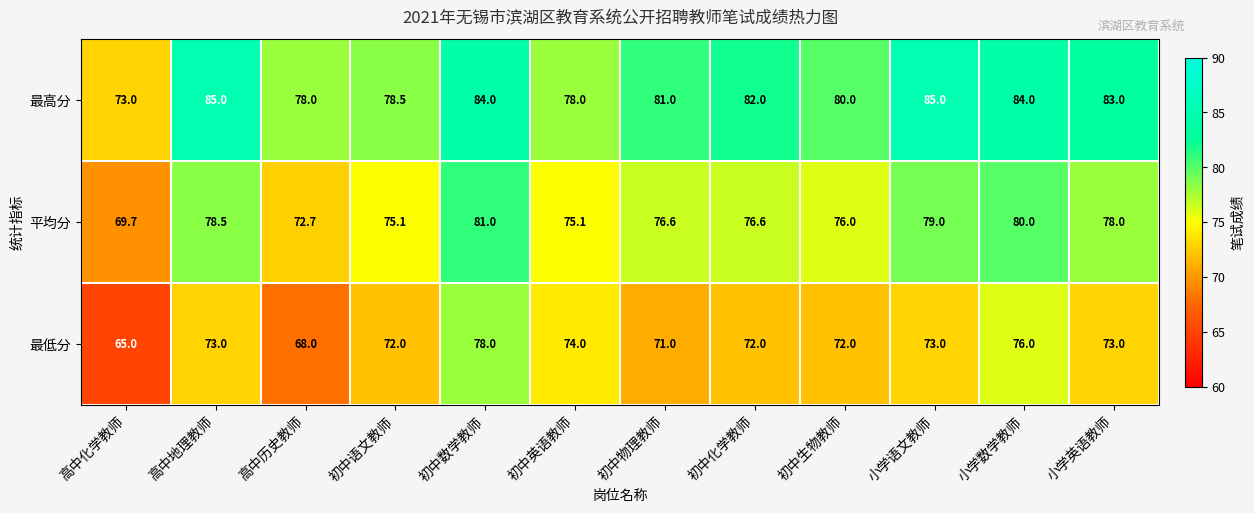

Count the number of categories in the chart.

12